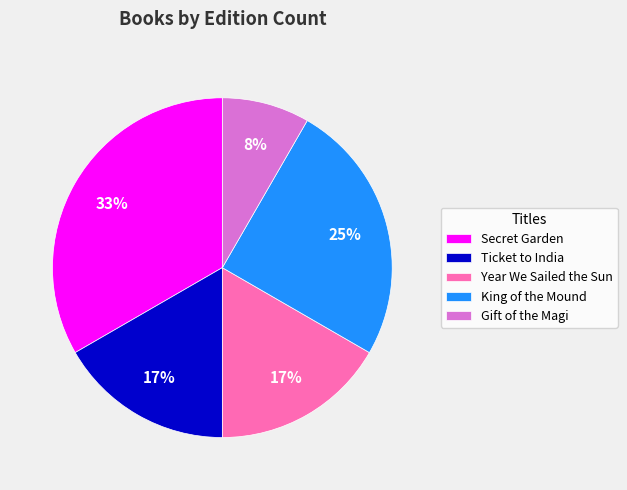

To the nearest percent, what is the difference between the largest and smallest slice percentages?

25%